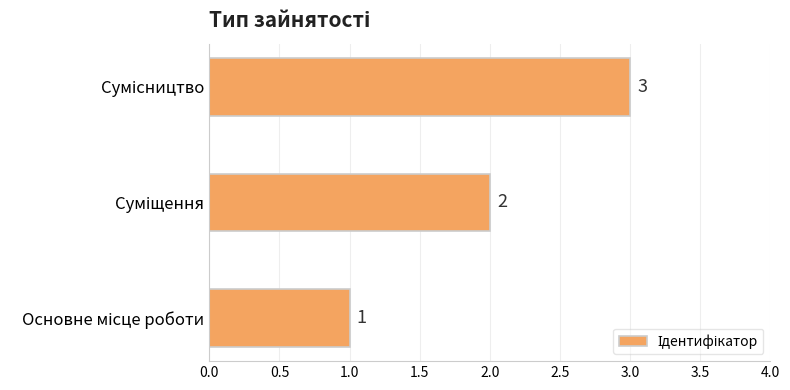

What is the smallest value displayed?

1